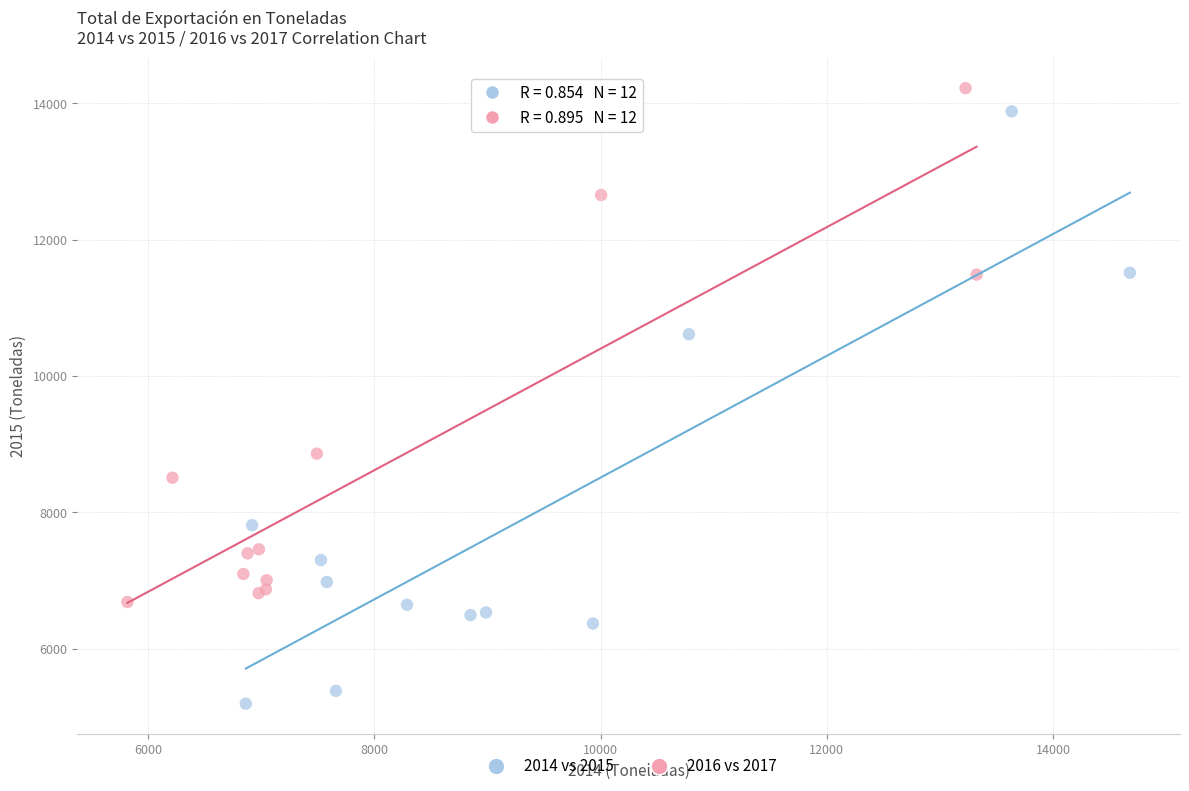

Which series reaches the minimum Y coordinate?

2014 vs 2015